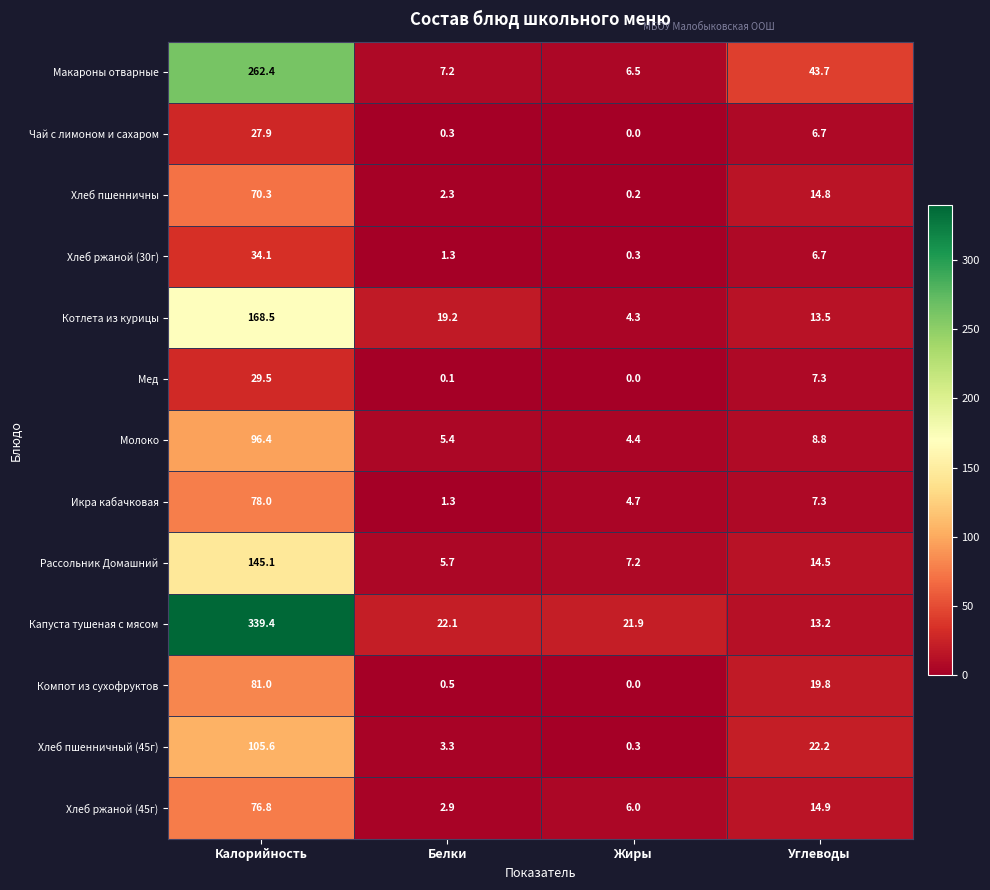

True or false: Капуста тушеная с мясом has a value of 21.9 at Жиры.

True